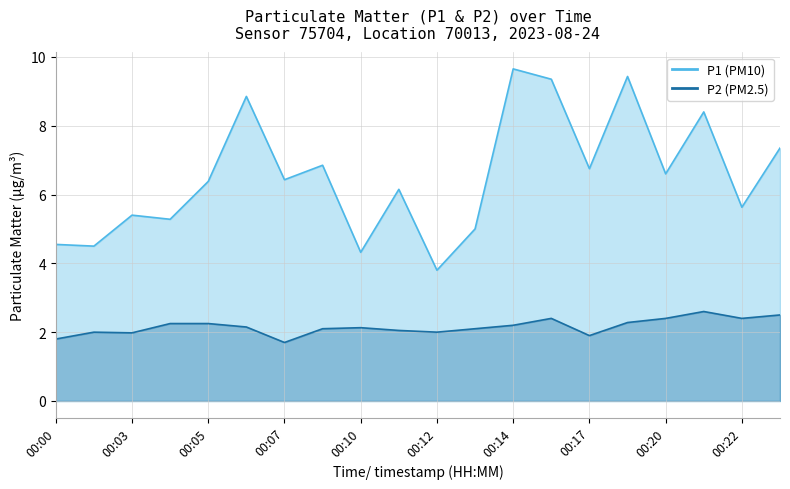

List the series in order of their overall mean, highest first.

P1, P2